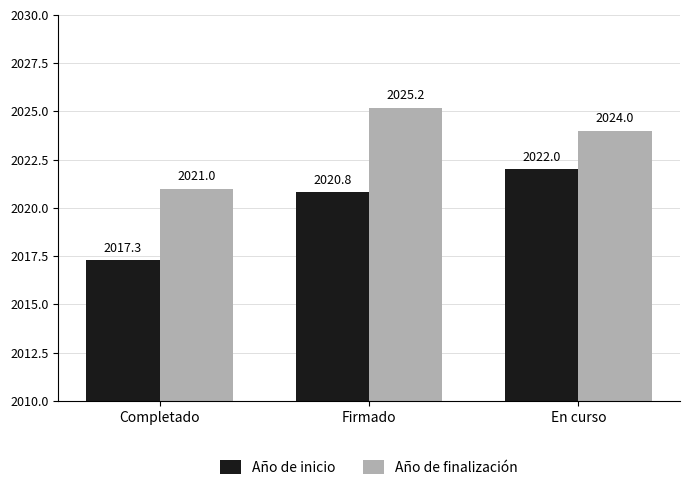

The Año de finalización series shows 405.5 at En curso. True or false?

False